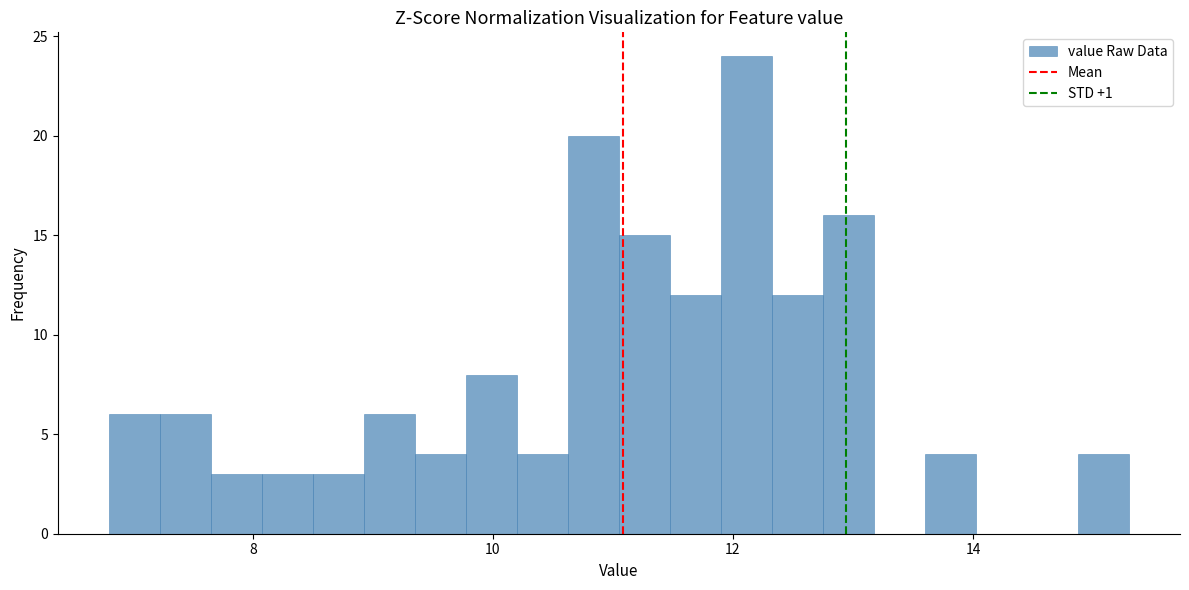

Around what value on the x-axis is the tallest bar? Give the approximate position of its centre, as read against the axis.

12.2